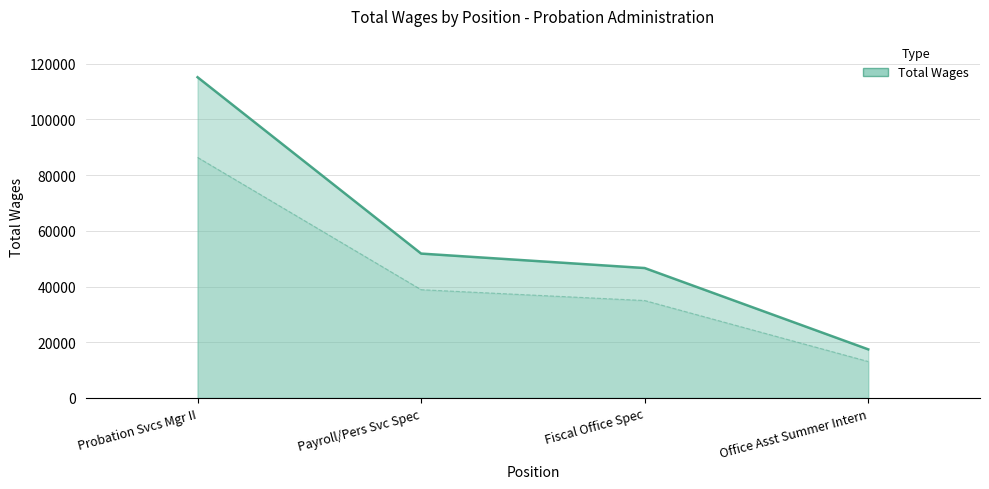

What is the minimum value shown in the chart?

17442